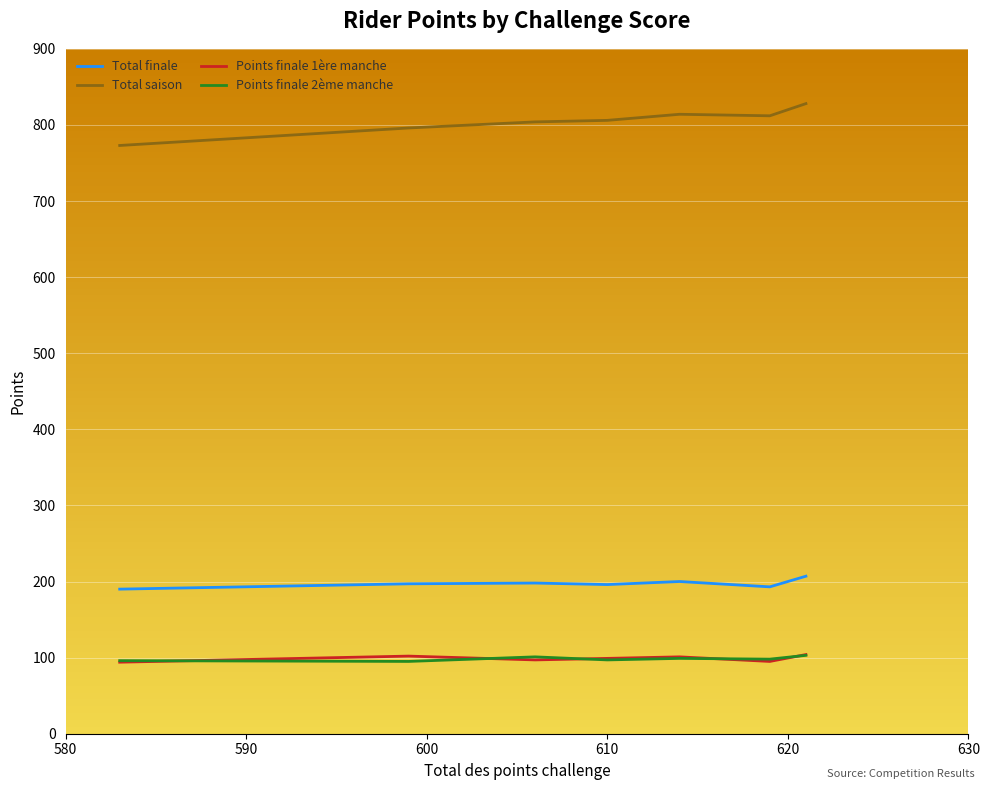

Which series has the largest total across all categories?

Total saison